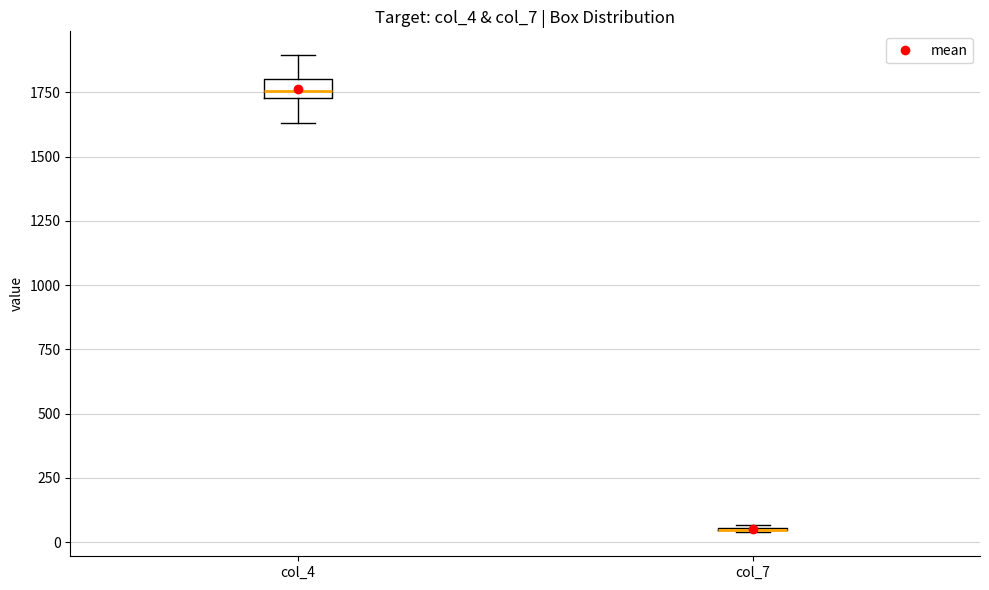

Which box is the tallest, from its lower edge to its upper edge?

col_4